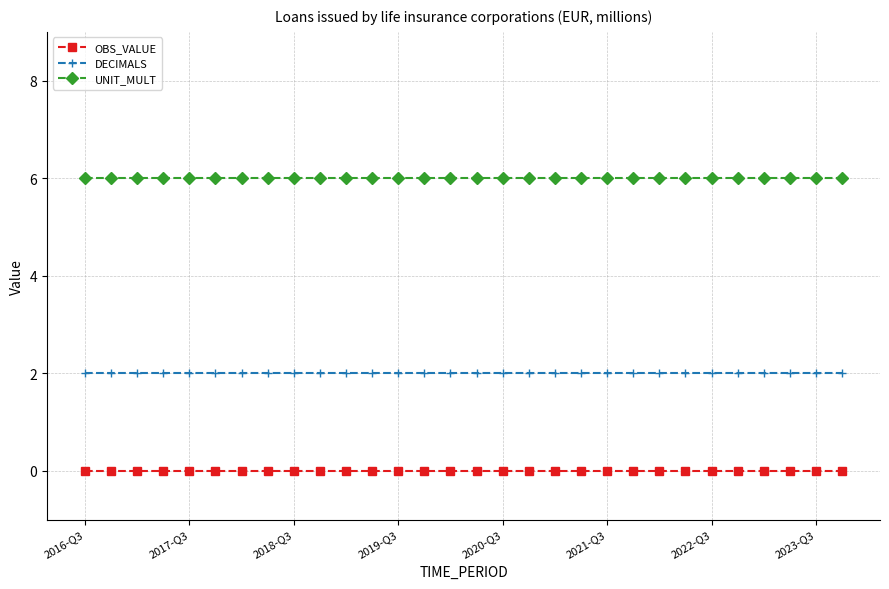

List the series in order of their overall mean, lowest first.

OBS_VALUE, DECIMALS, UNIT_MULT